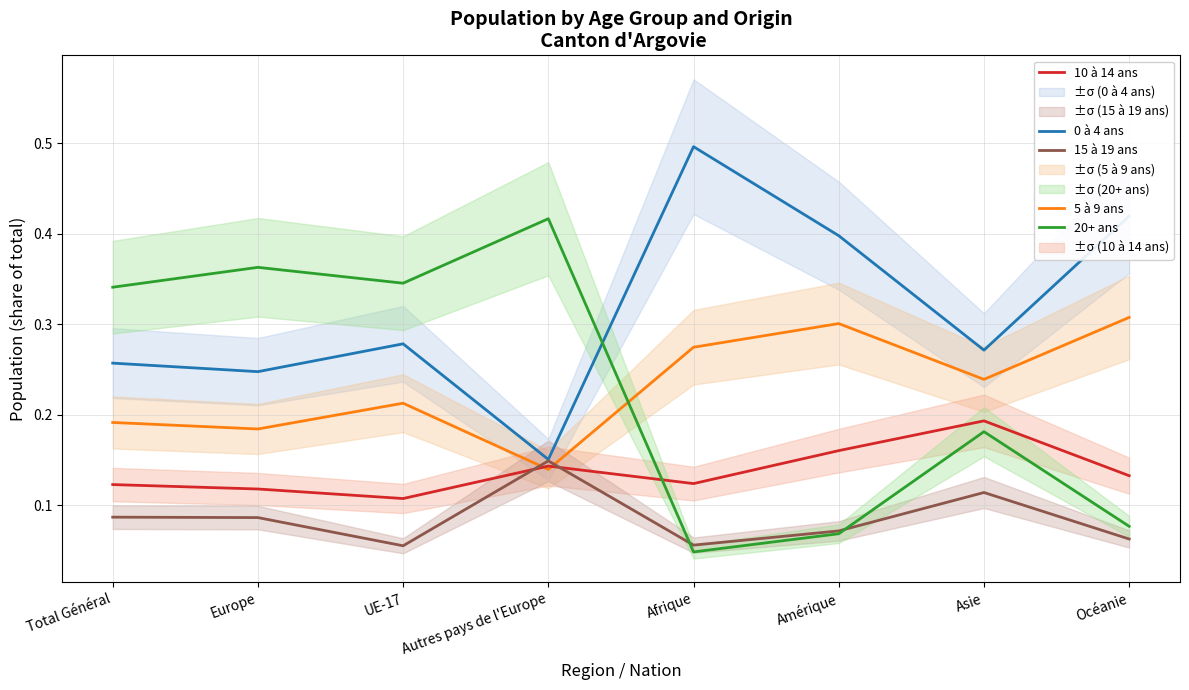

What is the total value across all series at Amérique?

1.0